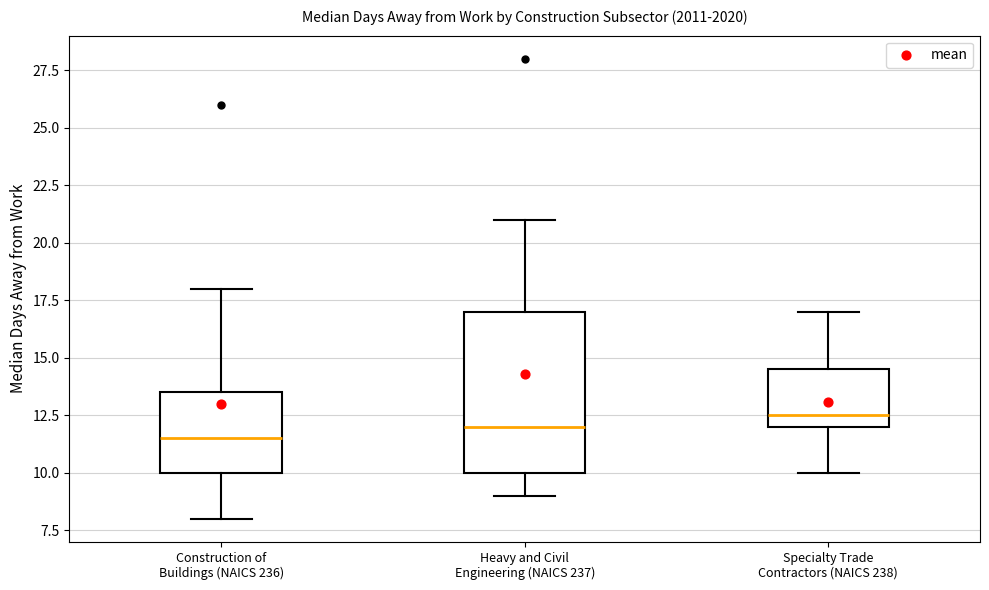

Reading left to right, transcribe this box plot: for each box, give where its median line is, the range the box spans, and where its two whiskers end, as read against the y-axis. The values are not printed on the chart, so give them approximately, as read against the axis.

Construction of Buildings (NAICS 236): median 11.5, box 10.0 to 13.5, whiskers 8.0 to 18.0
Heavy and Civil Engineering (NAICS 237): median 12.0, box 10.0 to 17.0, whiskers 9.0 to 21.0
Specialty Trade Contractors (NAICS 238): median 12.5, box 12.0 to 14.5, whiskers 10.0 to 17.0